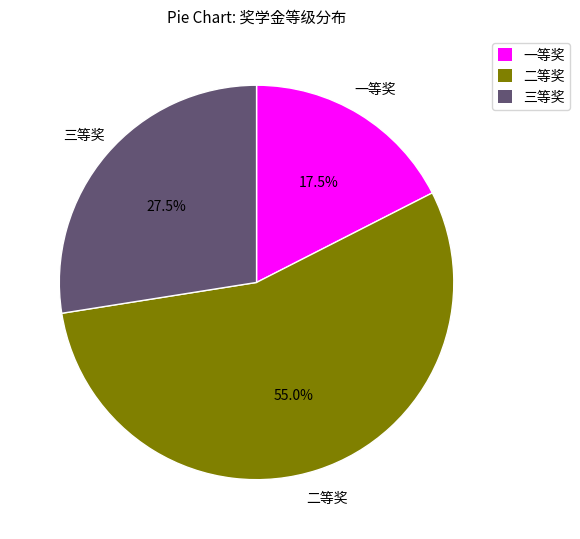

Count the number of slices in the pie.

3